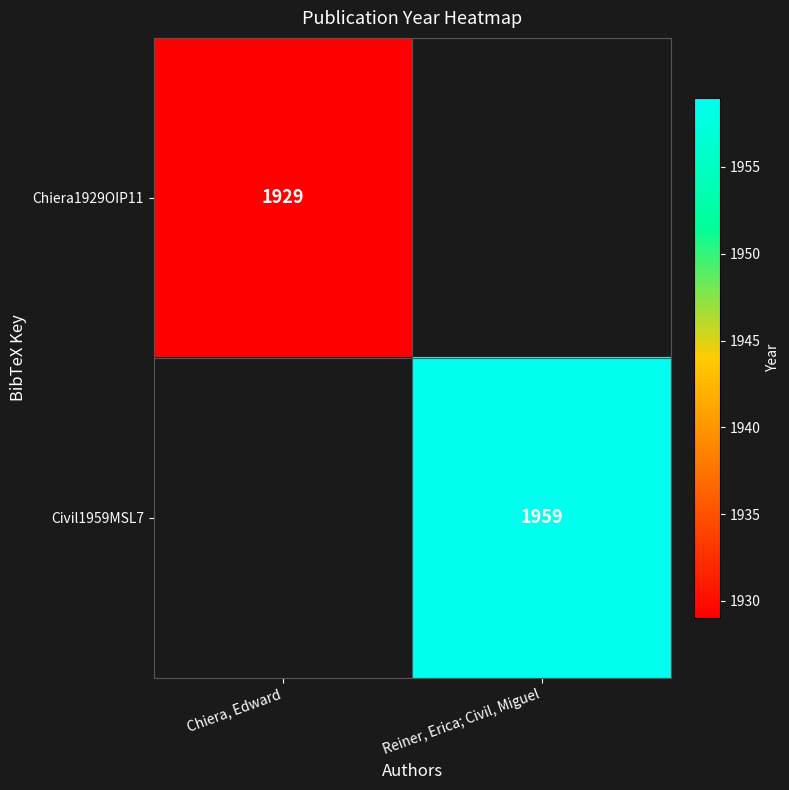

At how many categories does at least one series exceed 1940?

1